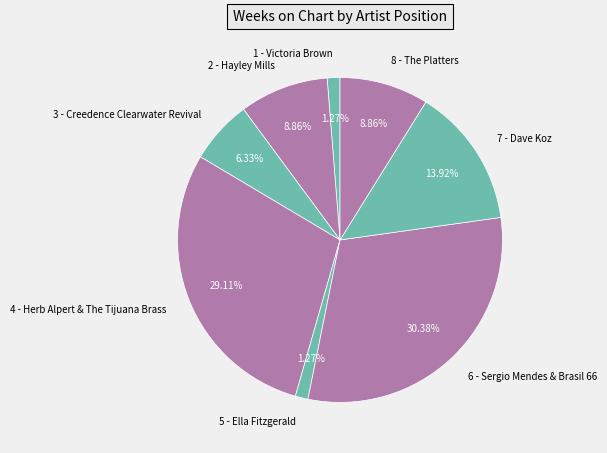

To the nearest percent, what is the combined percentage of 3 - Creedence Clearwater Revival and 6 - Sergio Mendes & Brasil 66?

37%